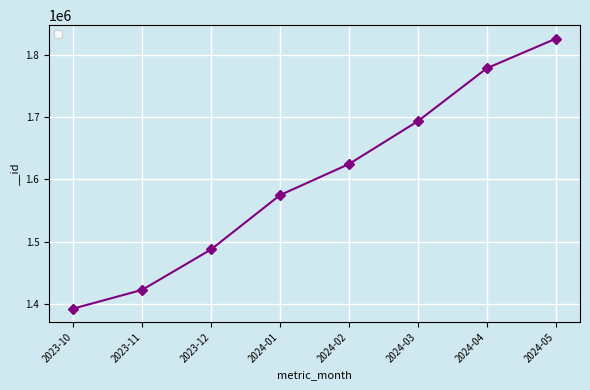

Does the chart display data point markers on the line(s)?

Yes